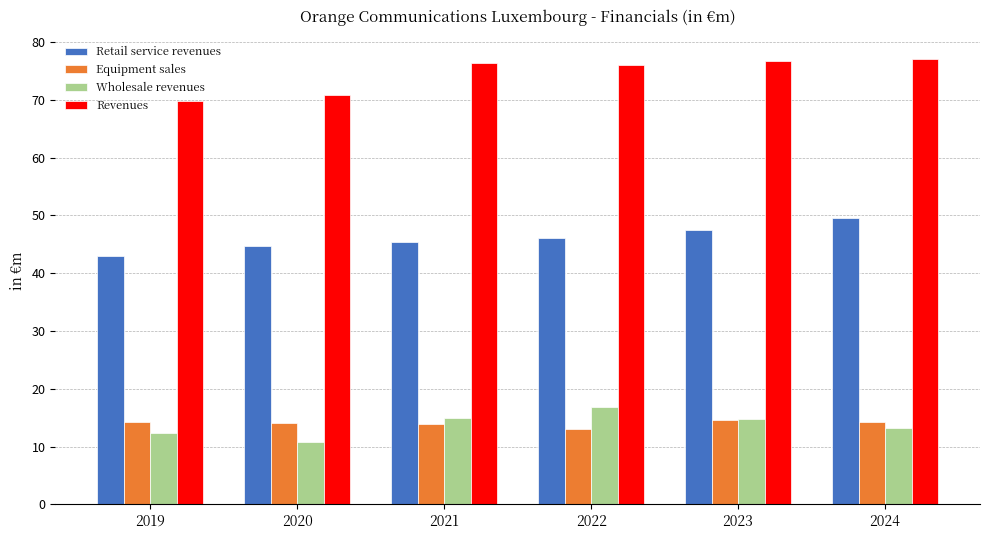

What is the sum of all Equipment sales values?

84.3